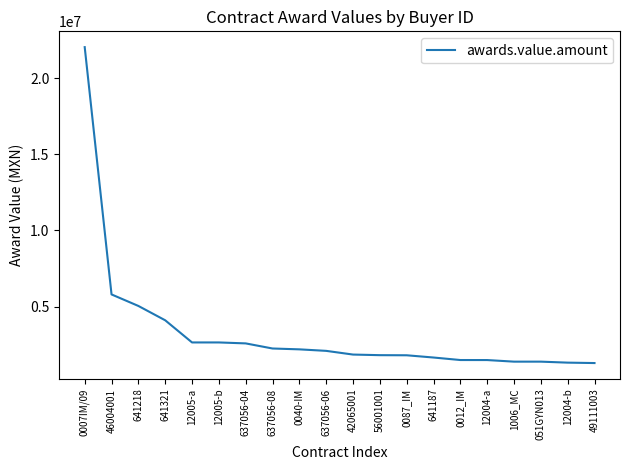

Count the number of categories in the chart.

20